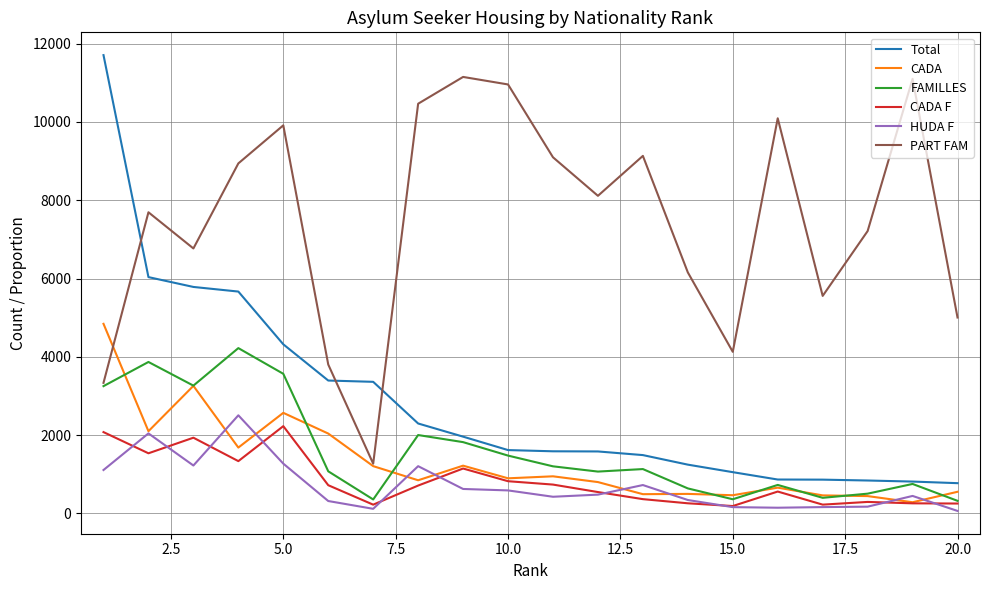

What are all the series names shown in the legend?

Total, CADA, FAMILLES, CADA F, HUDA F, PART FAM